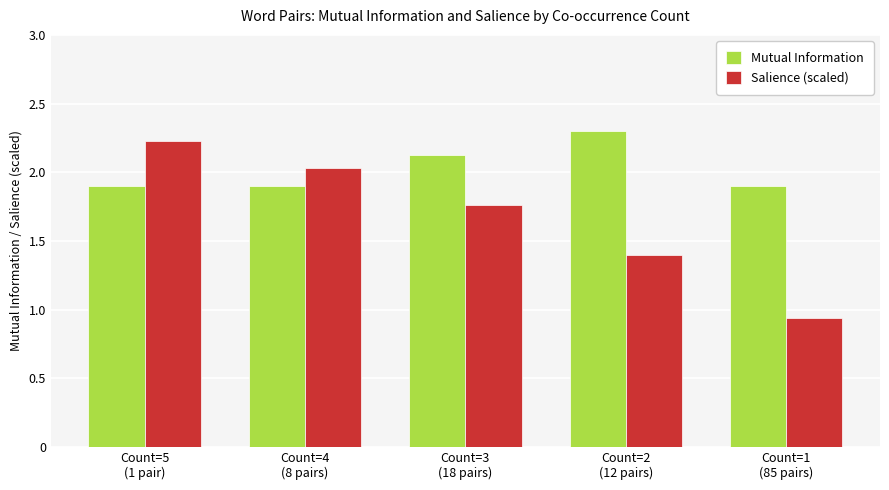

What is the average value of the Salience (scaled) series?

1.7